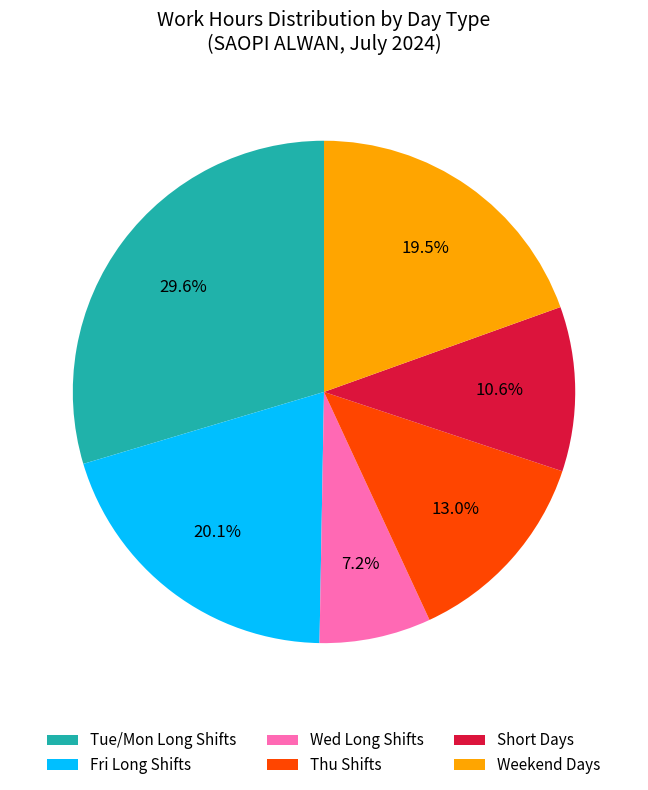

Does any single category account for the majority?

No